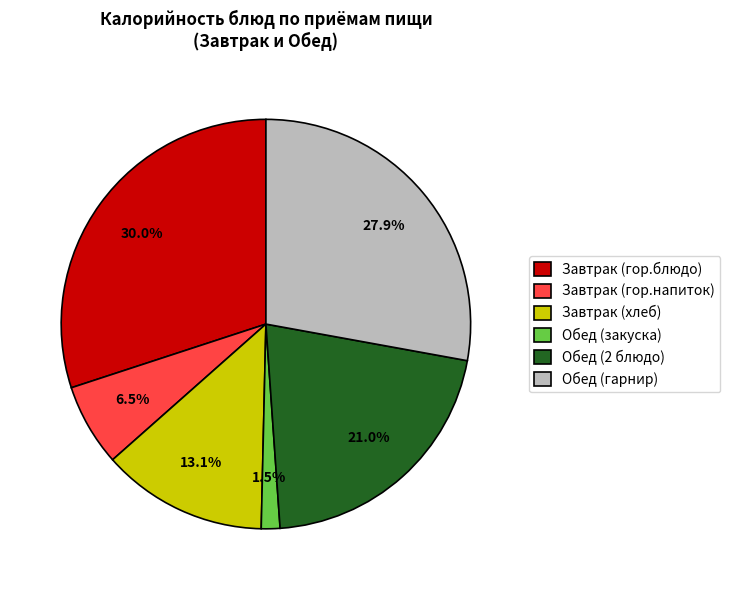

Which has a higher value, Завтрак (хлеб) or Завтрак (гор.напиток)?

Завтрак (хлеб)